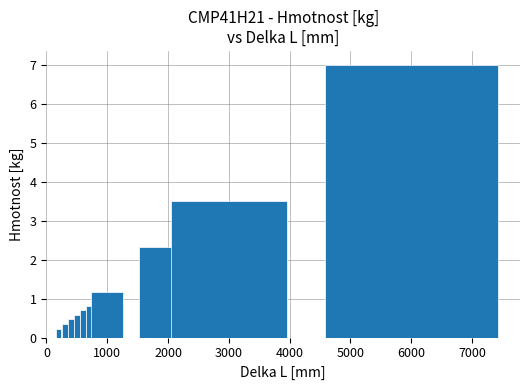

What is the difference between the maximum and second lowest values?

6.7